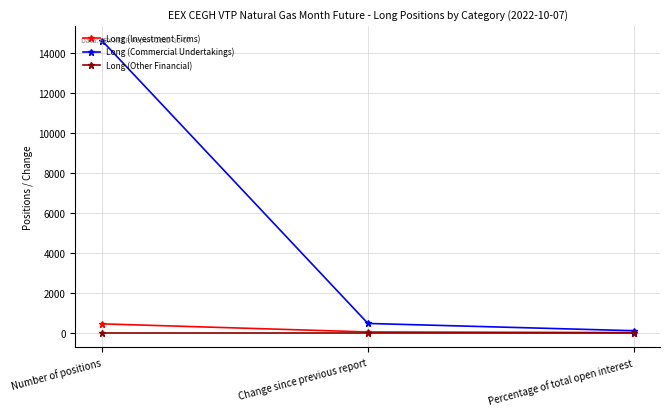

What is the value of the Long (Investment Firms) point at the 1st from the left?

440.0